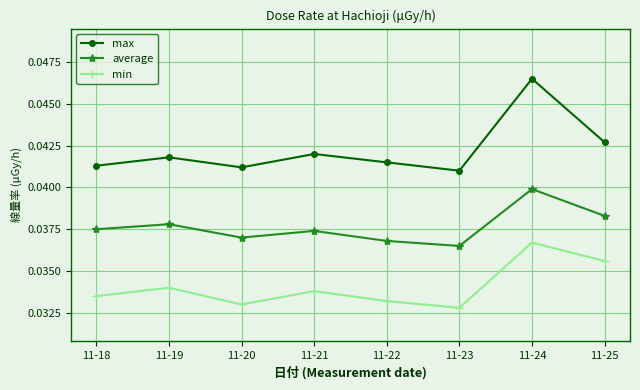

What are all the series names shown in the legend?

max, average, min